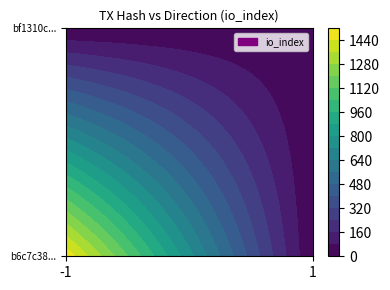

Is it true that bf1310ce95eaf05621f9723746ebfbdecfd6c1b equals 1 at direction?

False